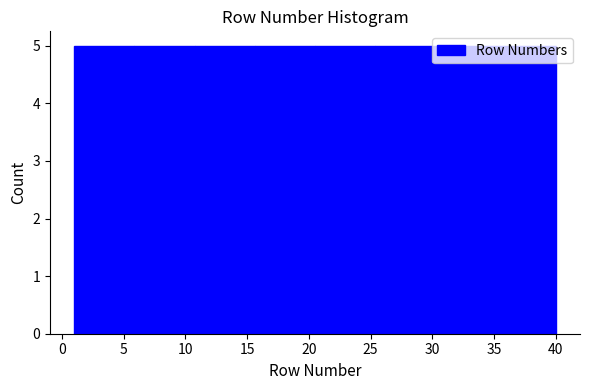

Reading left to right, list every bar in this chart as the range it spans on the x-axis followed by its height. Neither the bar edges nor the heights are printed on the chart, so give them approximately, as read against the axes.

1.0 to 6.0: 5
6.0 to 11.0: 5
11.0 to 15.5: 5
15.5 to 20.5: 5
20.5 to 25.5: 5
25.5 to 30.5: 5
30.5 to 35.0: 5
35.0 to 40.0: 5